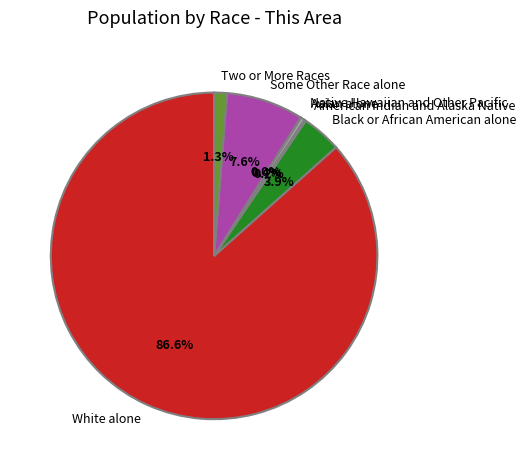

Is the sum of Black or African American alone and Some Other Race alone greater than half?

No